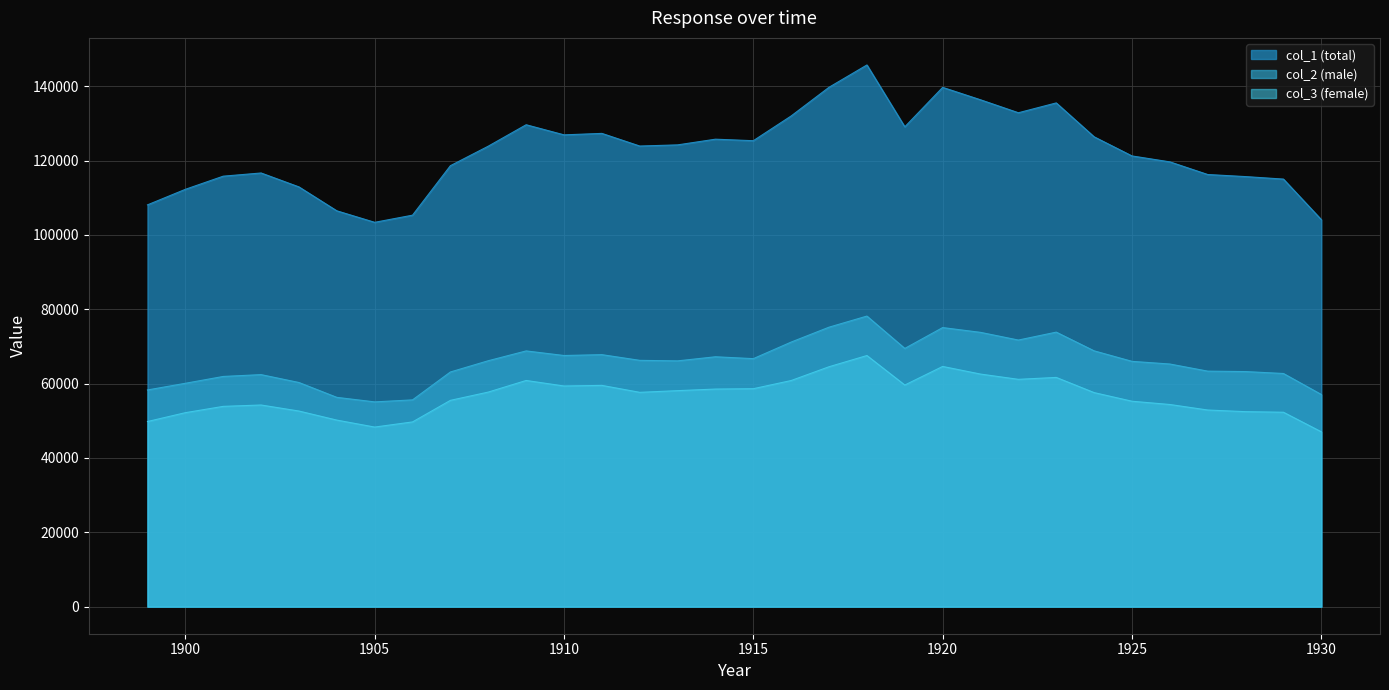

At how many categories does at least one series exceed 123147?

17